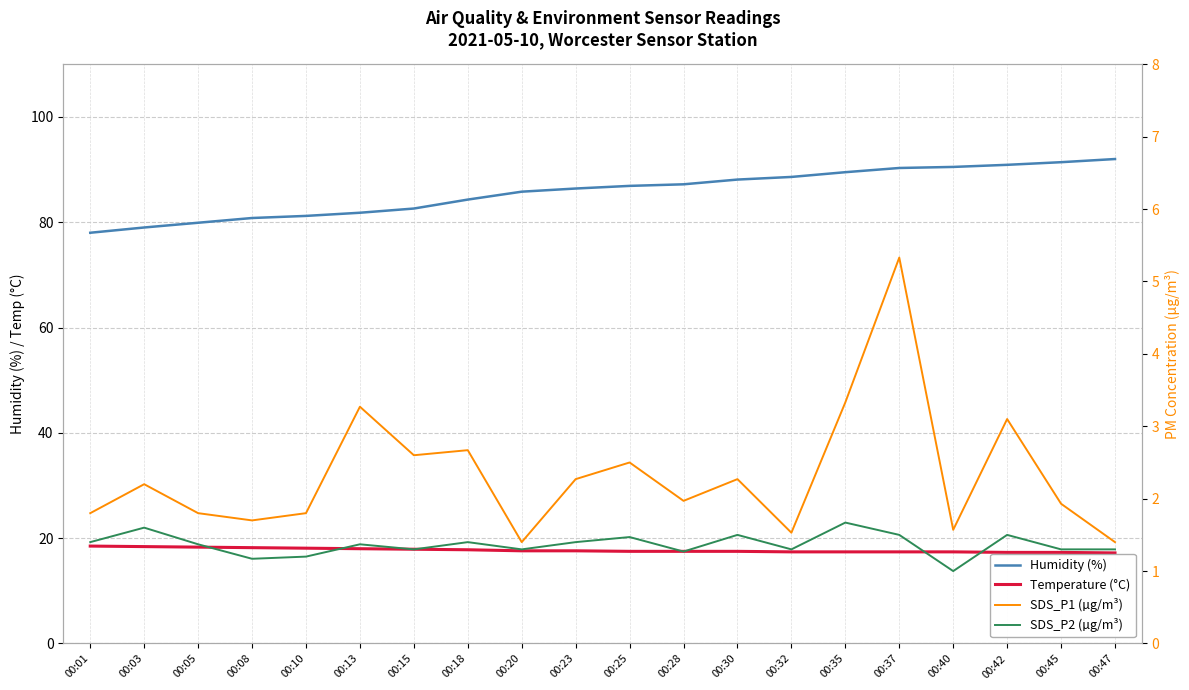

In SDS_P1 (µg/m³), how many points are higher than both neighbors (excluding endpoints)?

7